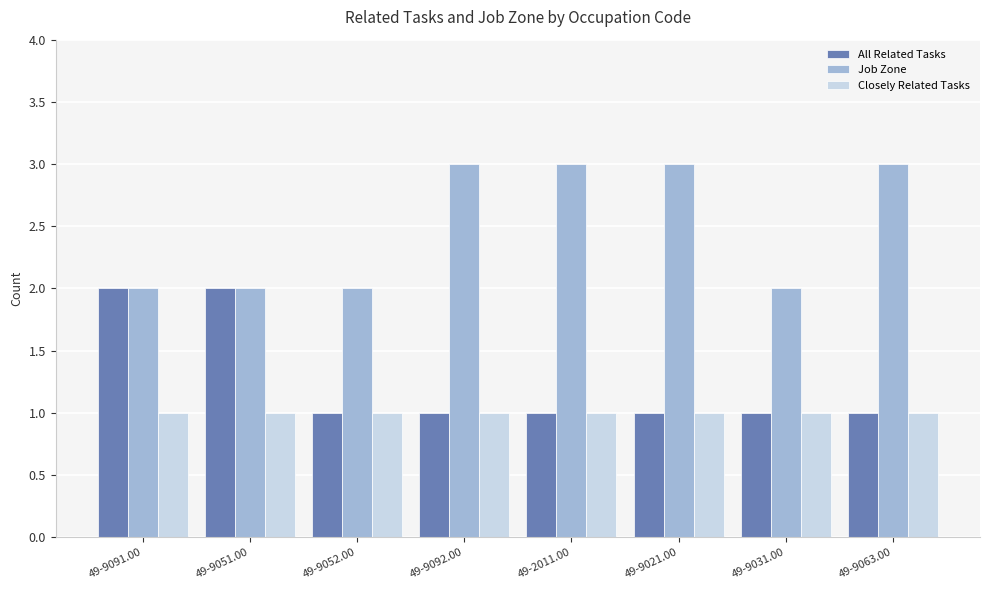

What is the sum of all Closely Related Tasks values?

8